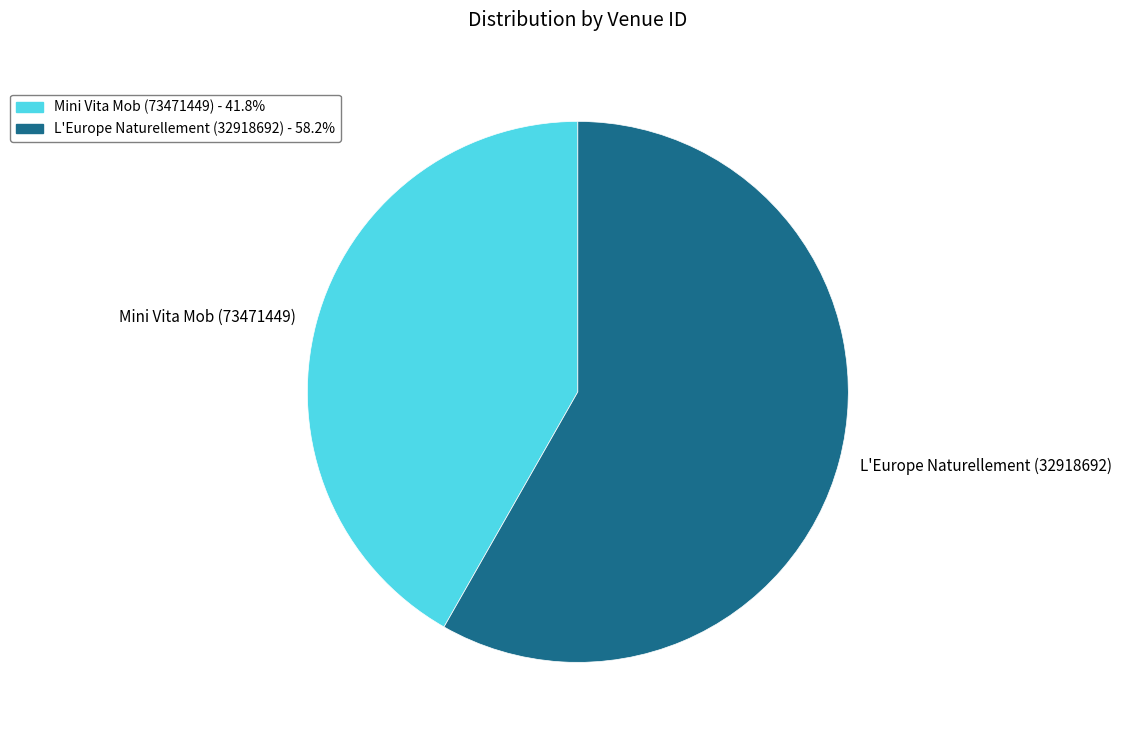

Is L'Europe Naturellement (32918692) the majority of the pie?

Yes